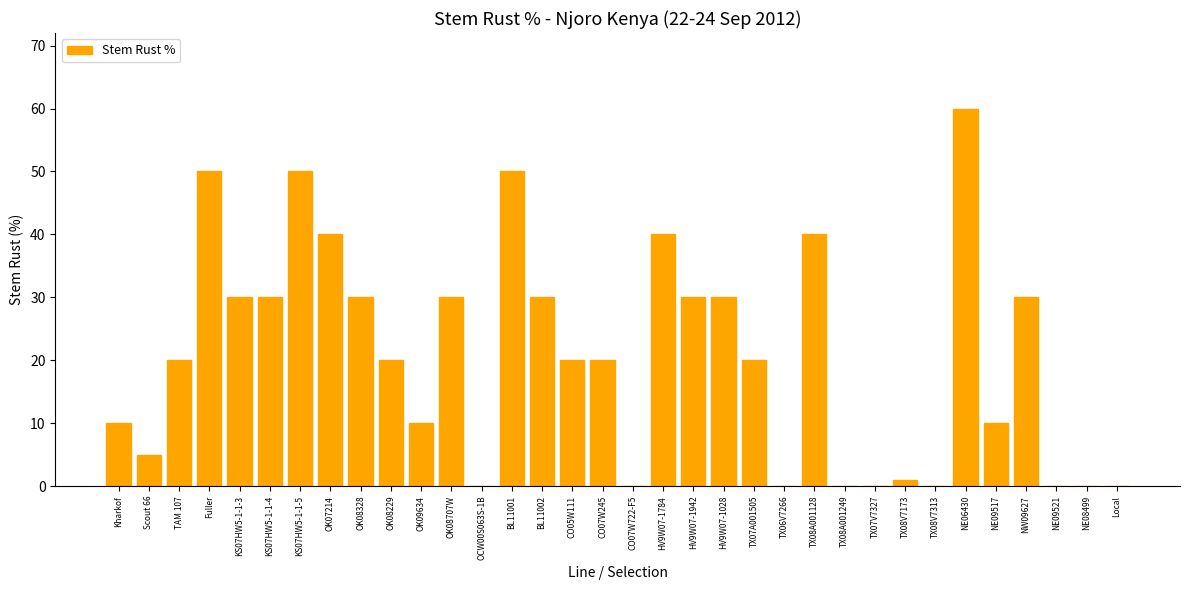

What is the maximum value shown in the chart?

60